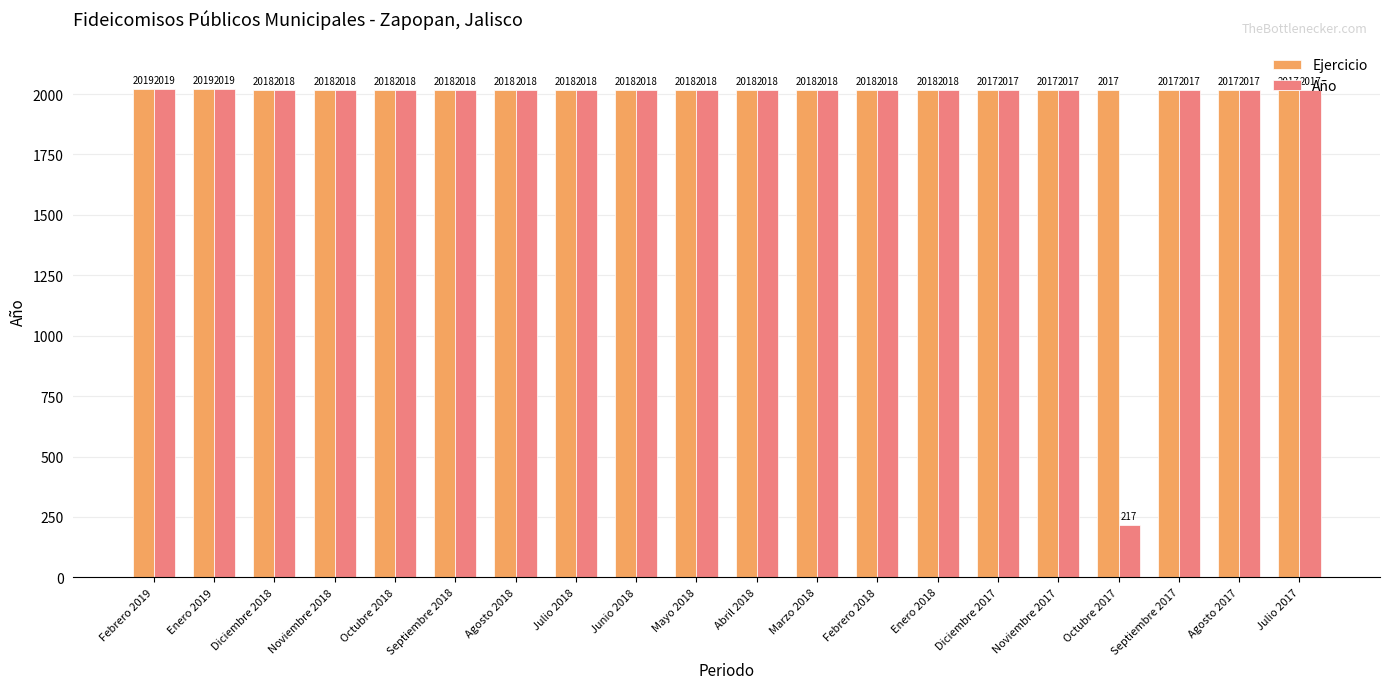

At how many categories does at least one series exceed 641?

20